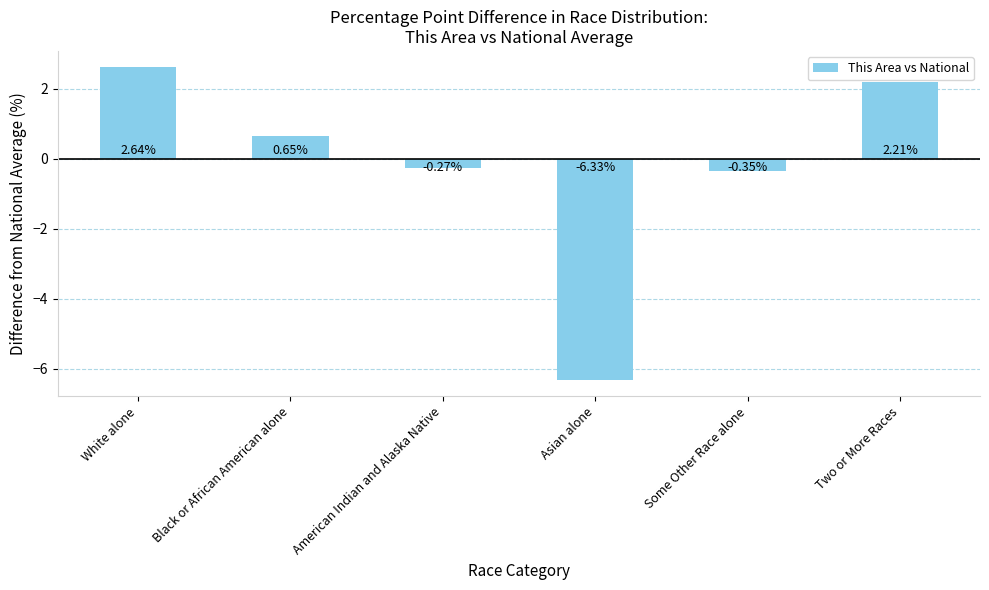

What is the sum of all values?

-1.4